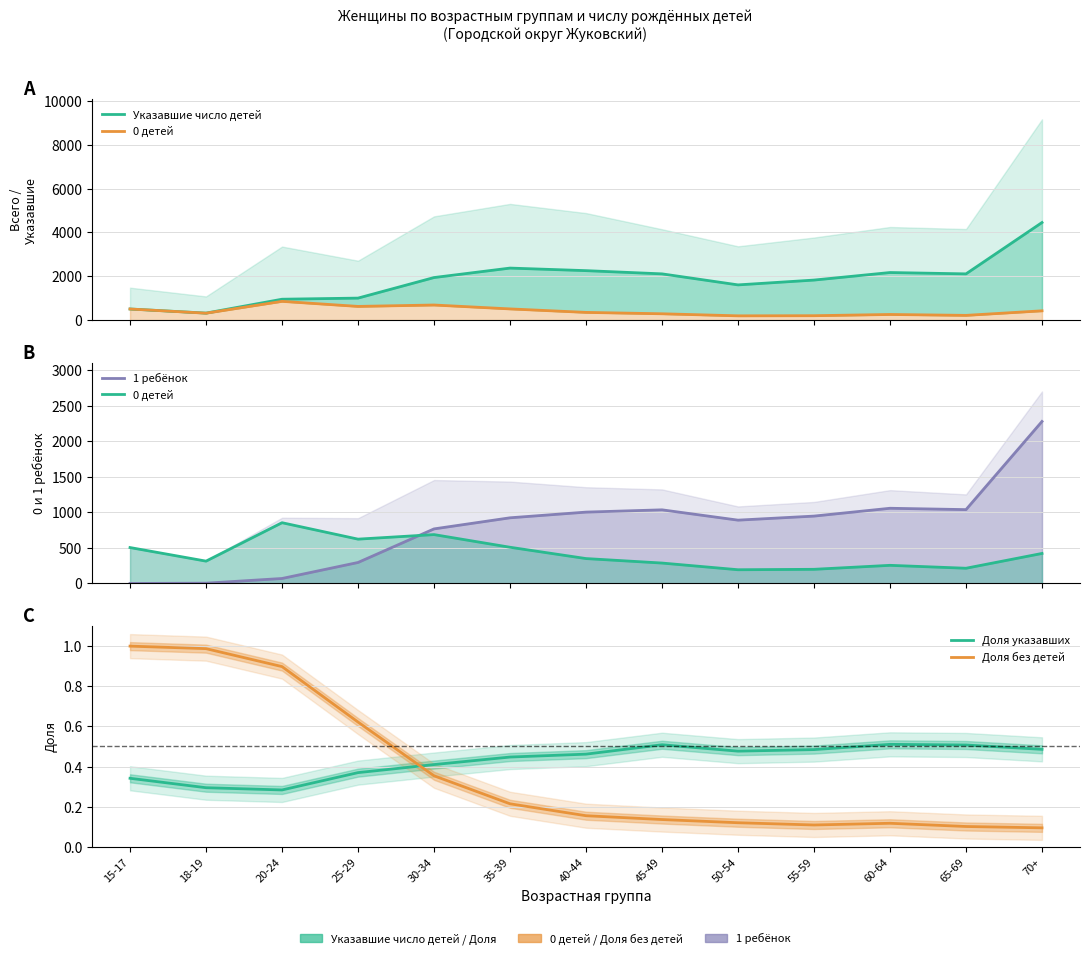

What position from the right is 30-34?

9